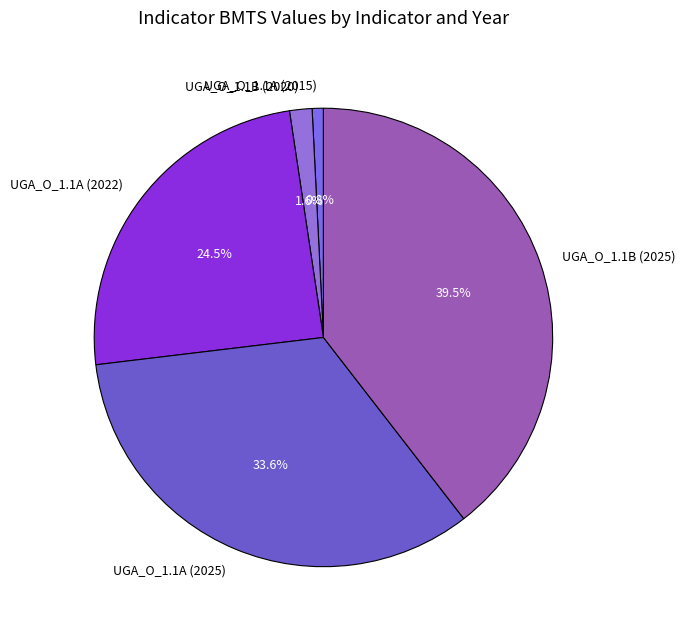

Is there any slice that represents more than half of the pie?

No